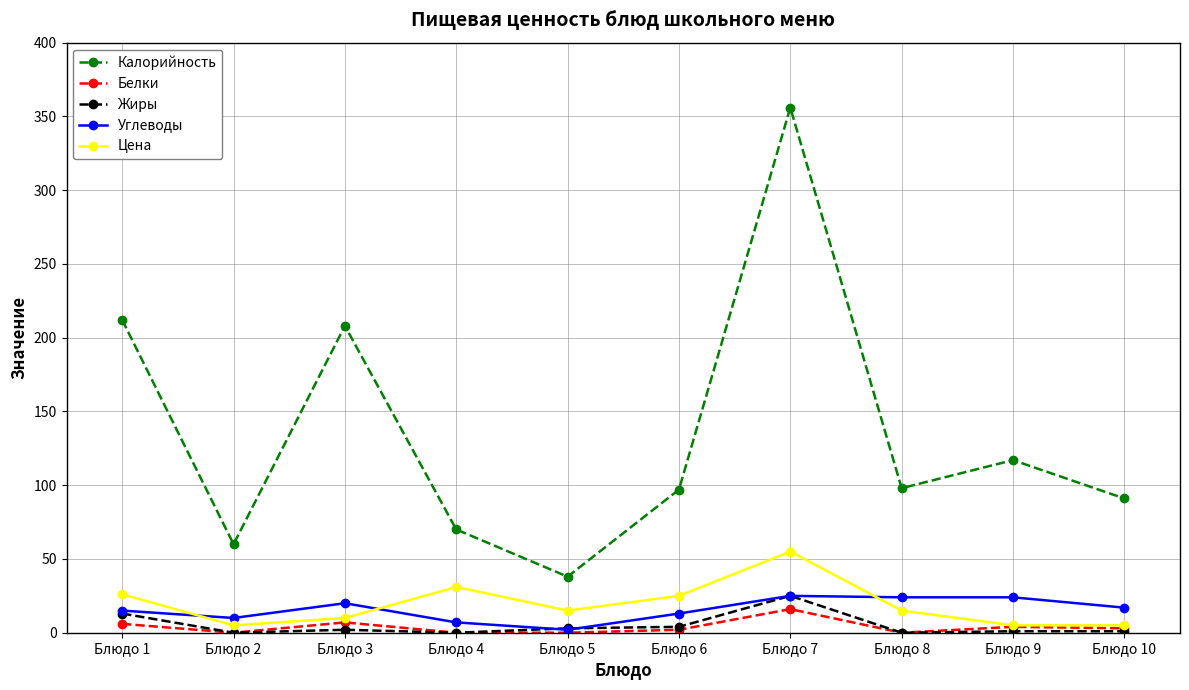

How many categories are shown in the chart?

10